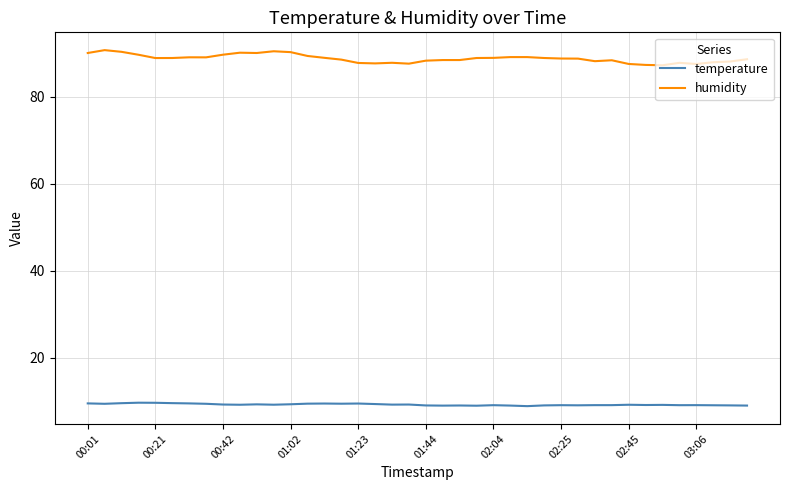

List the series in order of their overall mean, lowest first.

temperature, humidity